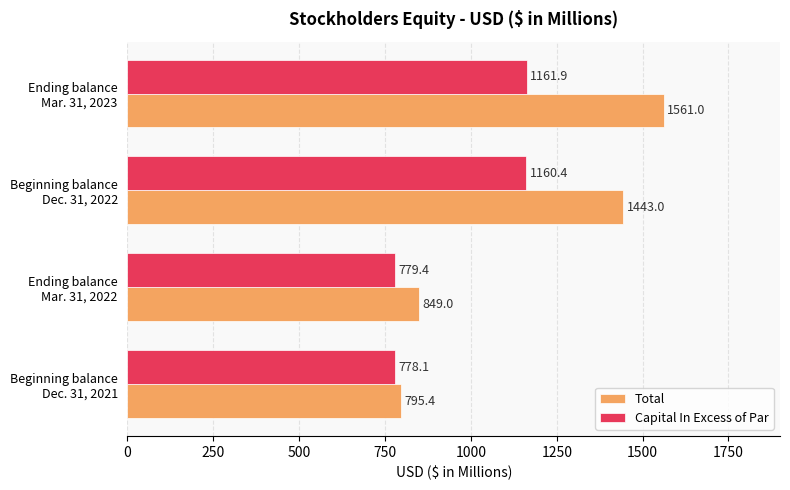

At which label is Capital In Excess of Par closest to 970?

Beginning balance
Dec. 31, 2022